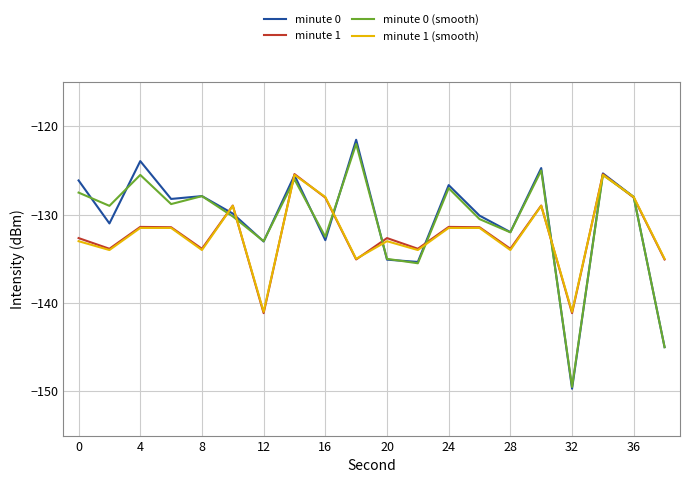

What is the maximum value shown in the chart?

-121.5